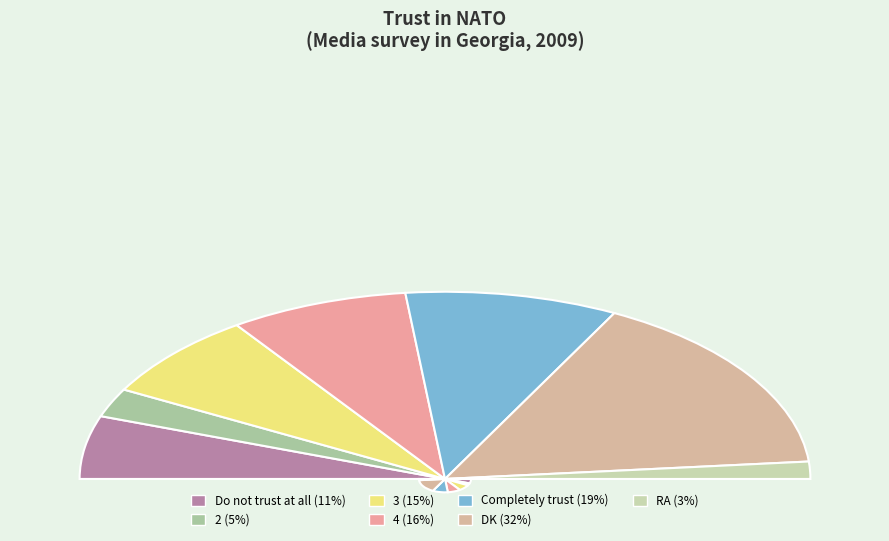

What percentage is NOT represented by 4?

84.2%